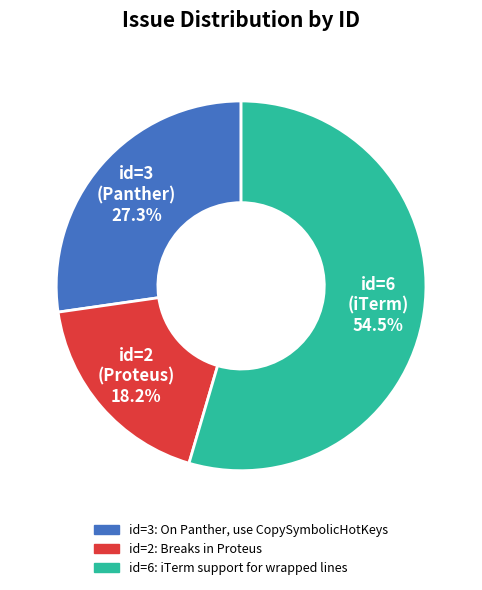

Is there a majority slice in this chart?

Yes